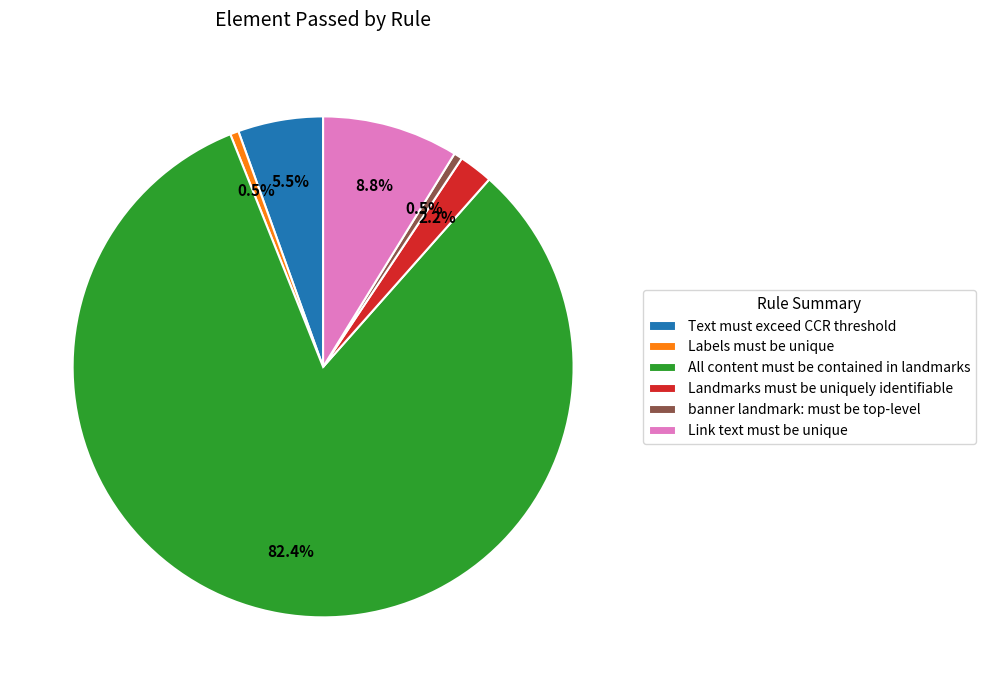

How many slices are in this pie chart?

6